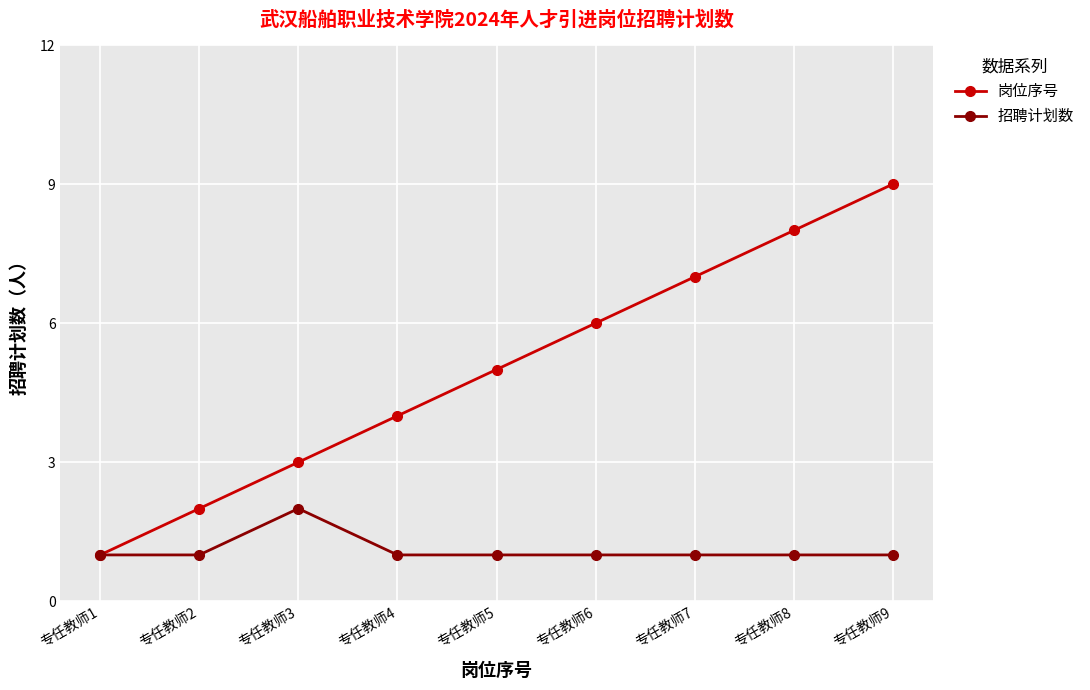

What is the maximum value shown in the chart?

9